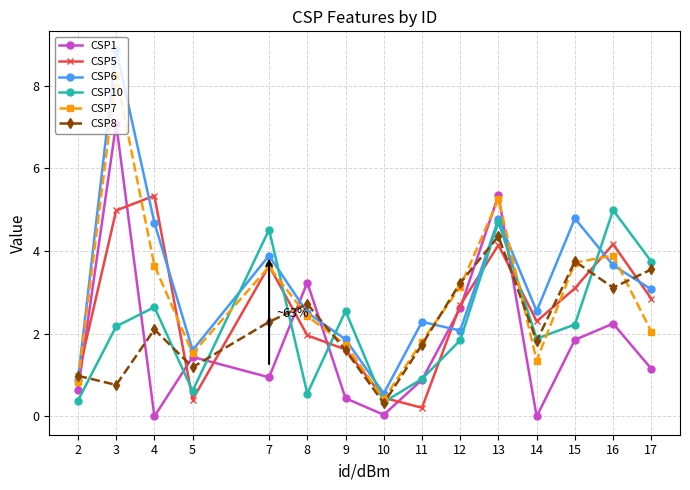

Which category has the lowest value in the CSP8 series?

10